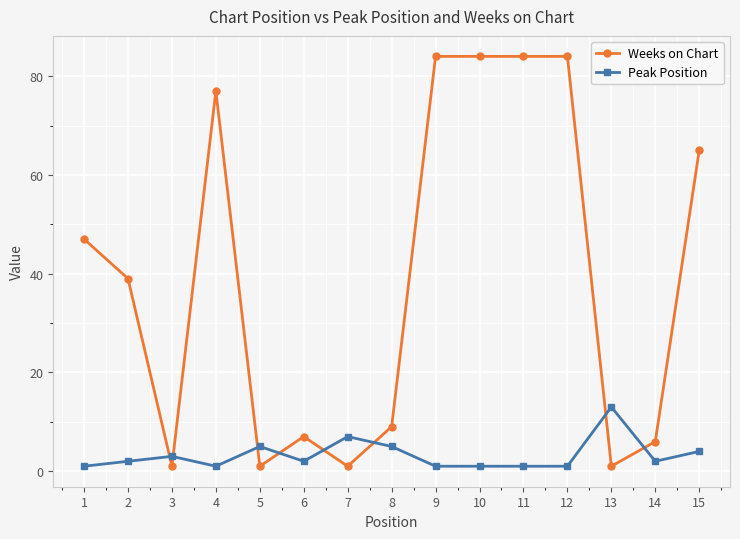

The Peak Position series shows 1 at 4. True or false?

True